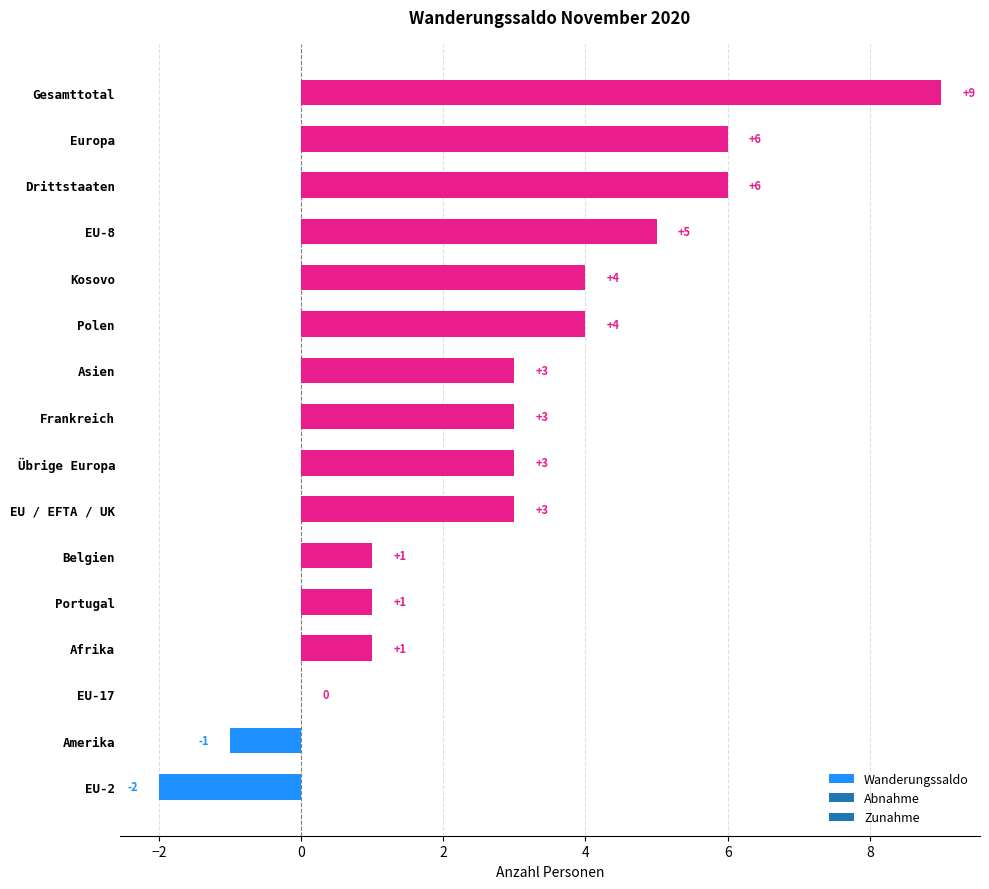

At which category does the chart reach its peak across all series?

Gesamttotal